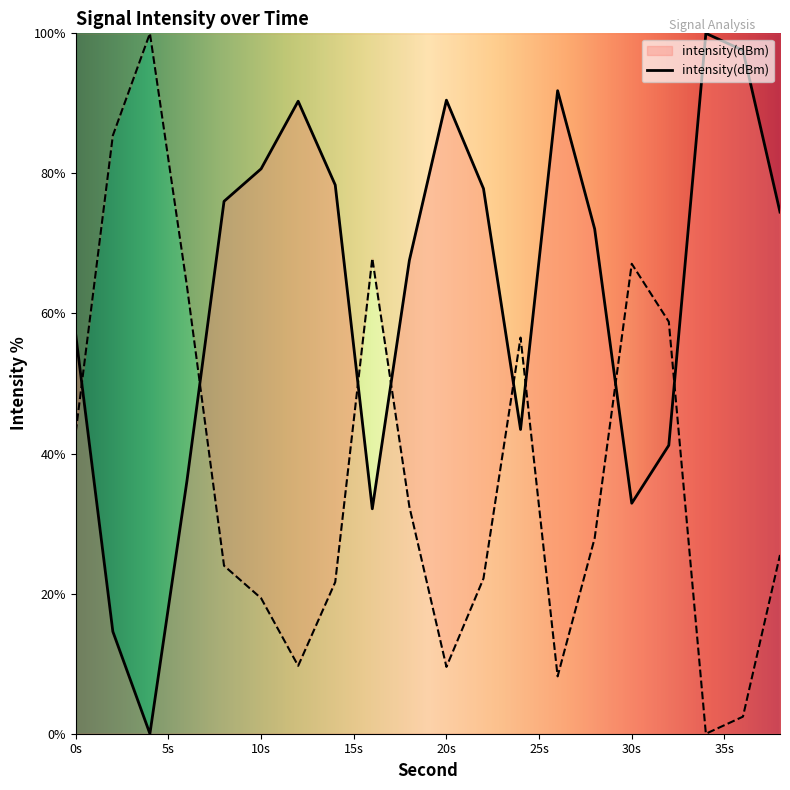

What is the greatest value displayed?

100.0